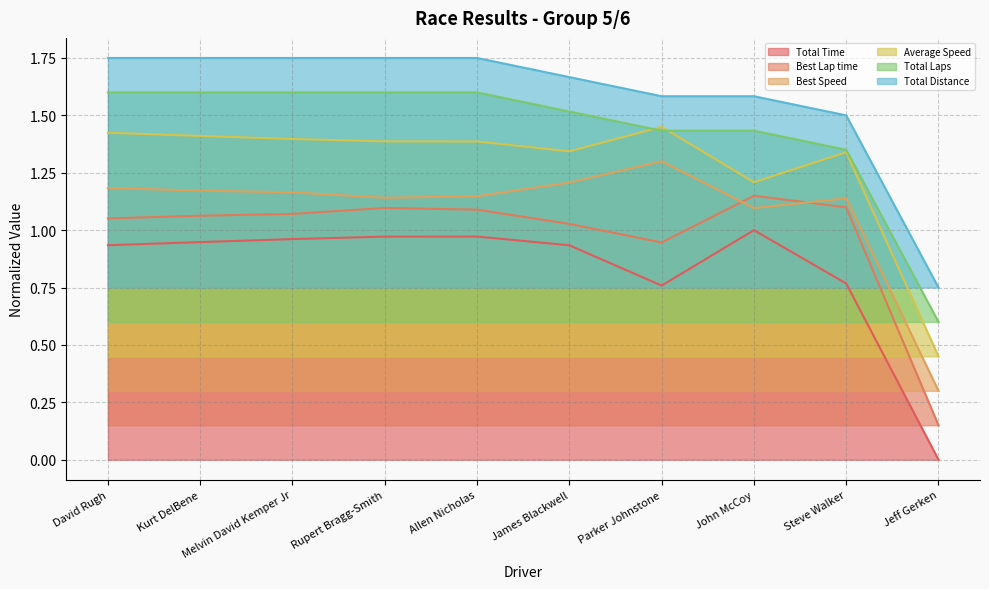

What are all the series names shown in the legend?

Total Time, Best Lap time, Best Speed, Average Speed, Total Laps, Total Distance